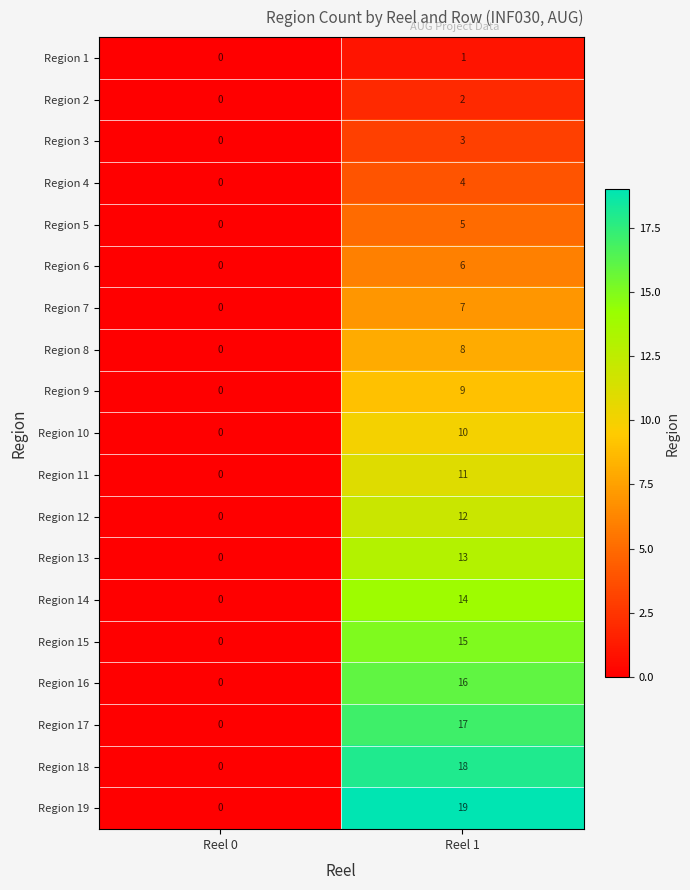

What is the spread (max minus min) of values at Reel 1?

18